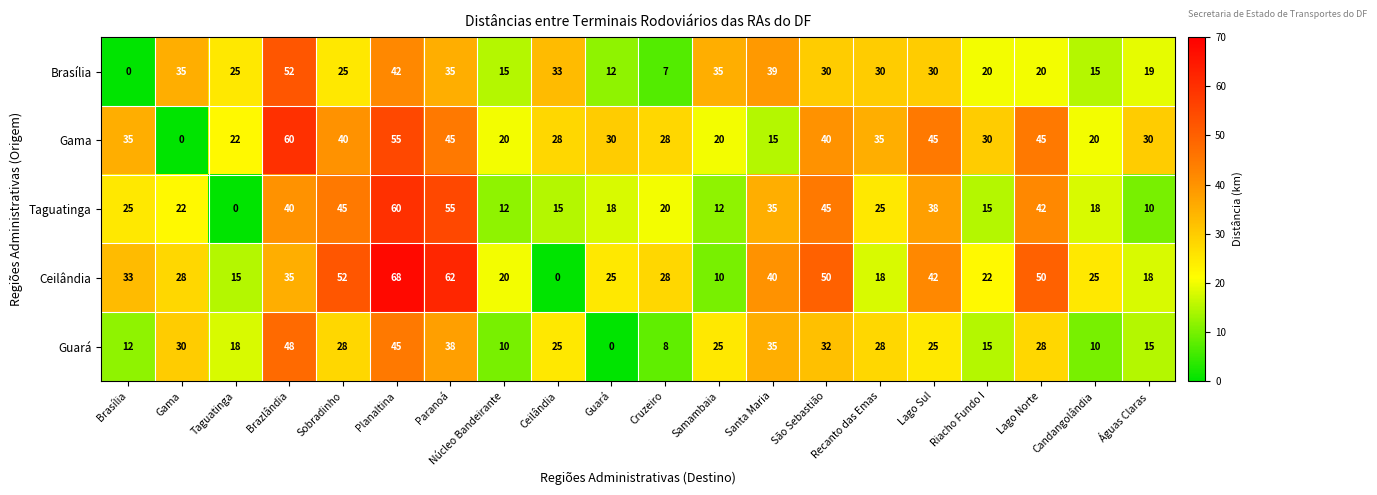

Between Guará and Samambaia, which series saw the biggest shift?

Guará